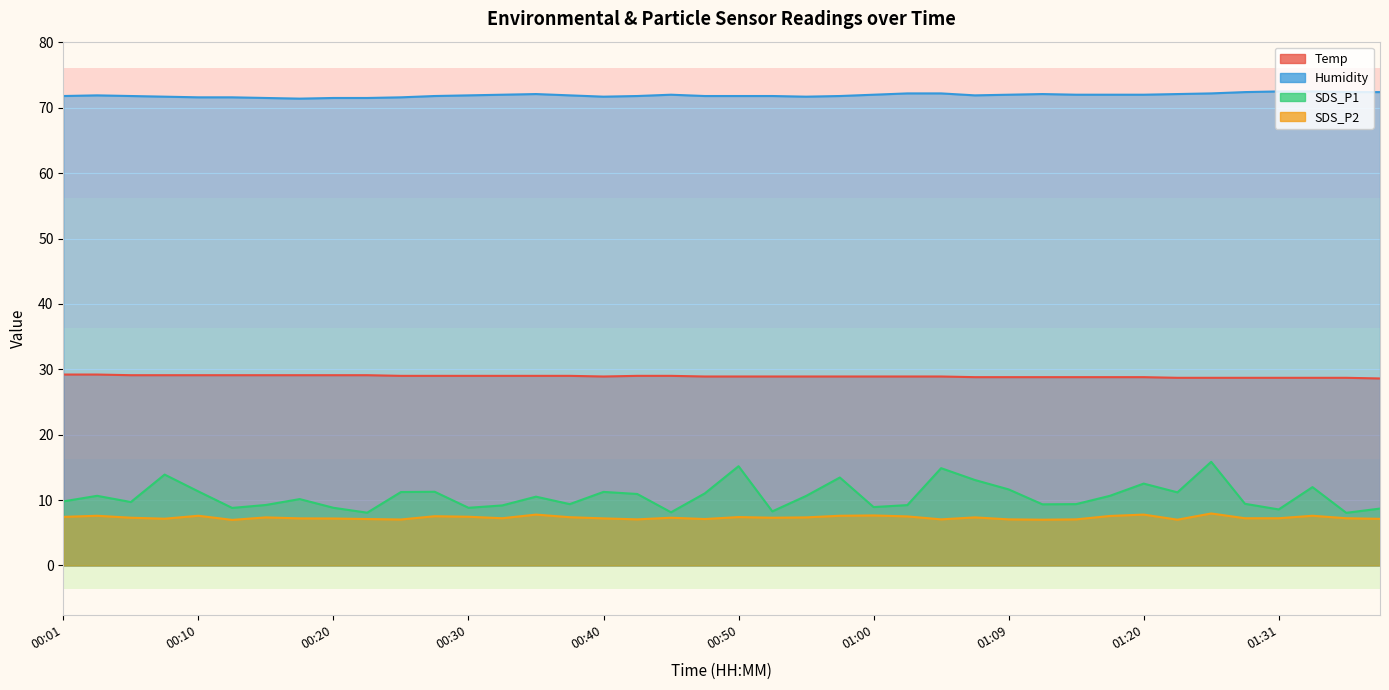

Where is the first local minimum for SDS_P2?

00:08